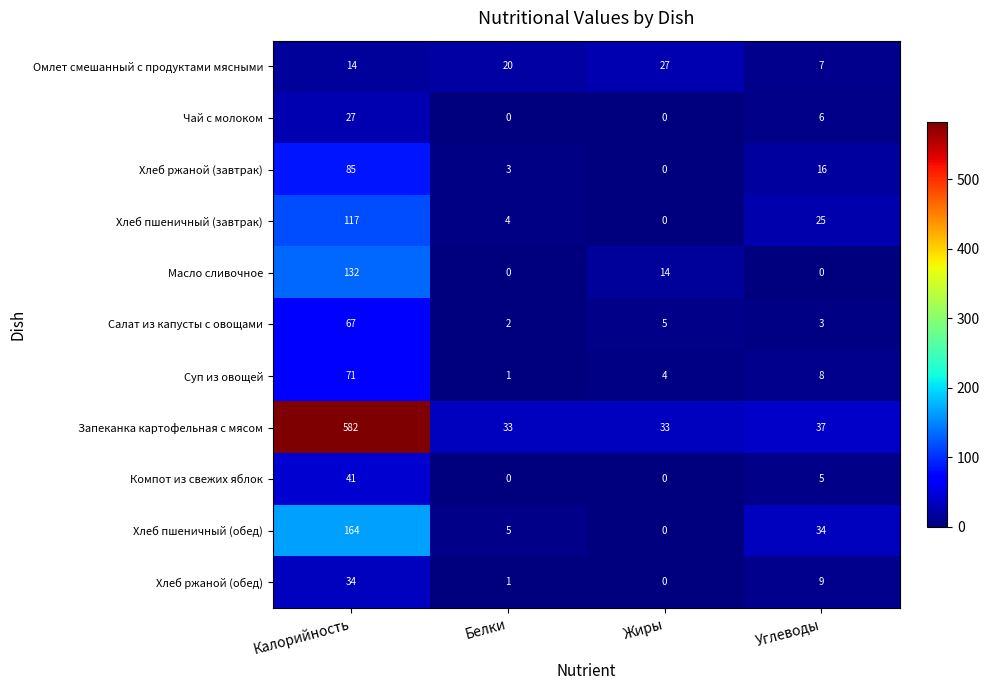

Which series has the widest spread of values?

Запеканка картофельная с мясом